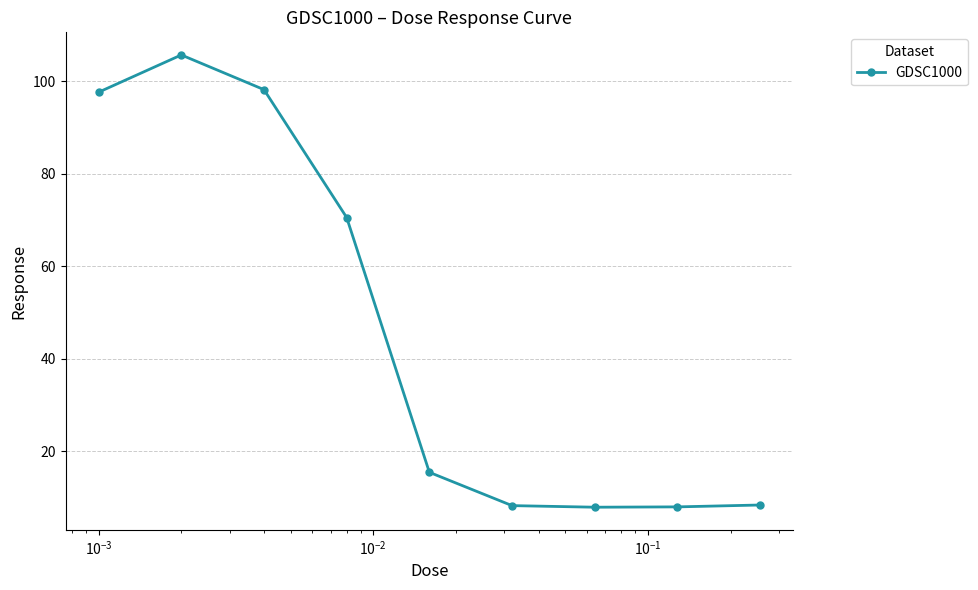

What is the minimum value shown in the chart?

7.9